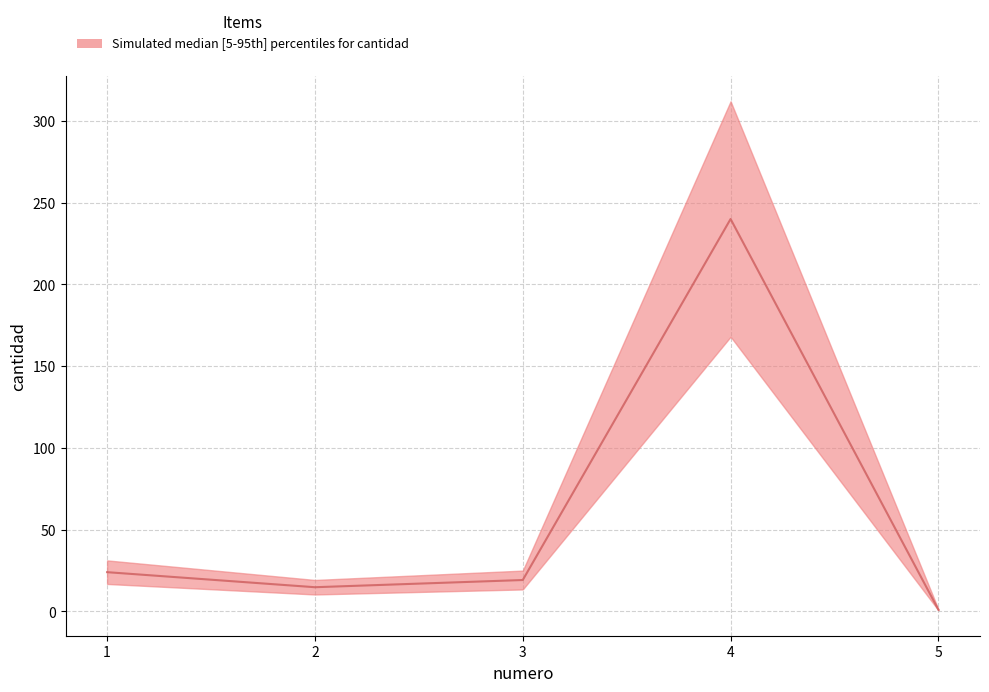

How many lines are shown in the chart?

1